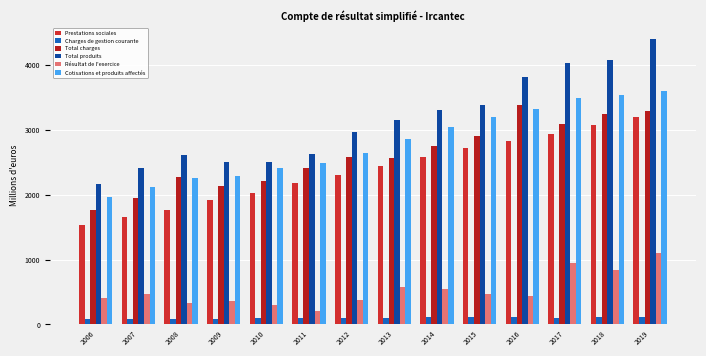

How many bars are there in total?

84